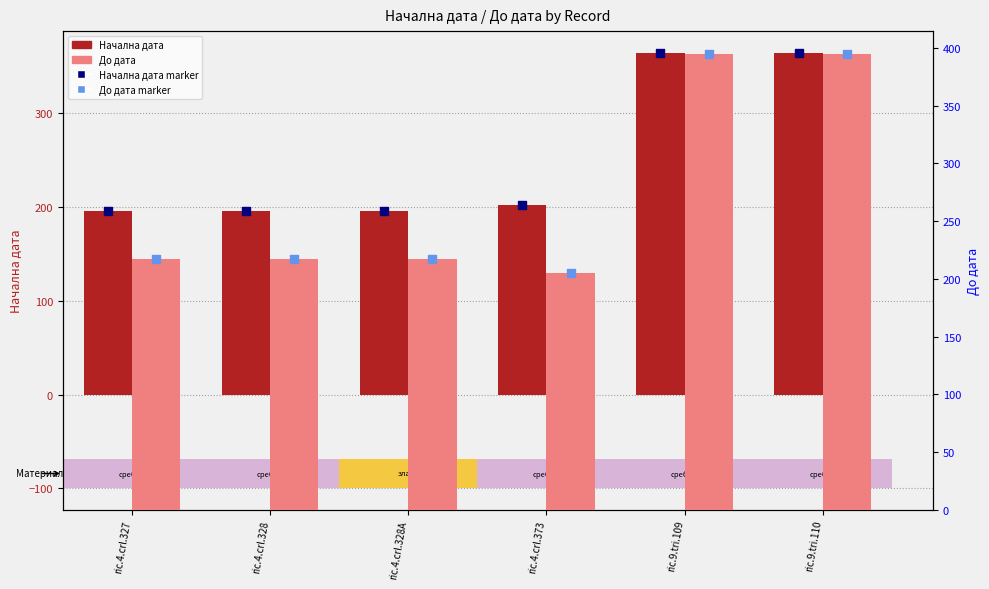

At which category is the sum across all series the highest?

ric.9.tri.109